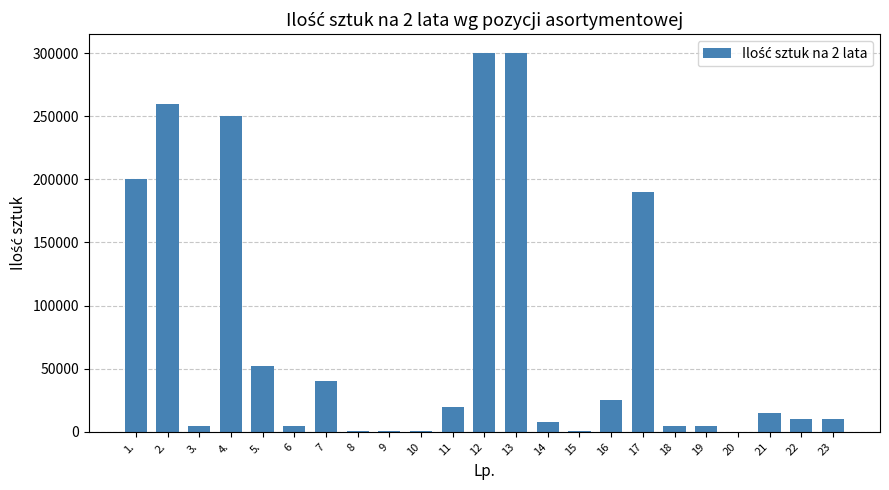

What is the greatest value displayed?

300000